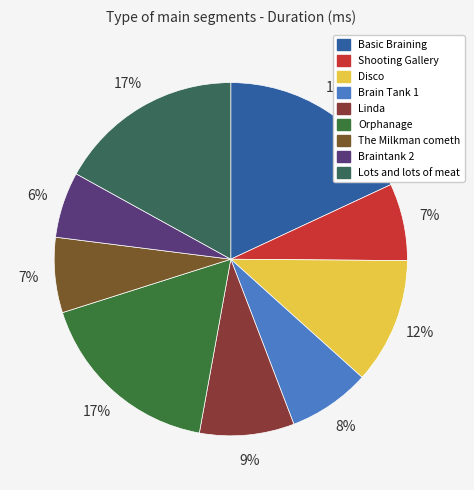

Is there any slice that represents more than half of the pie?

No